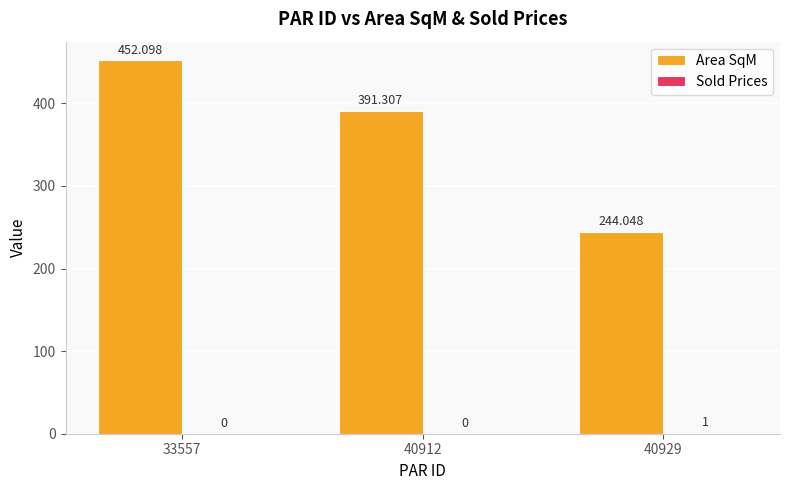

Does the chart contain stacked bars?

No